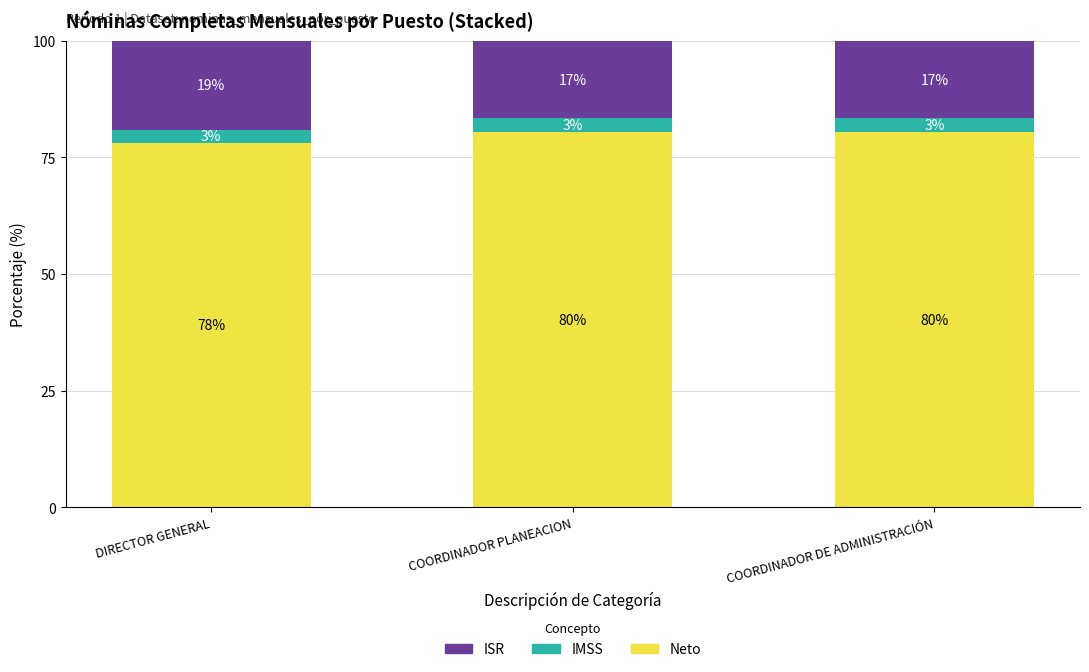

How many bars are there in total?

3